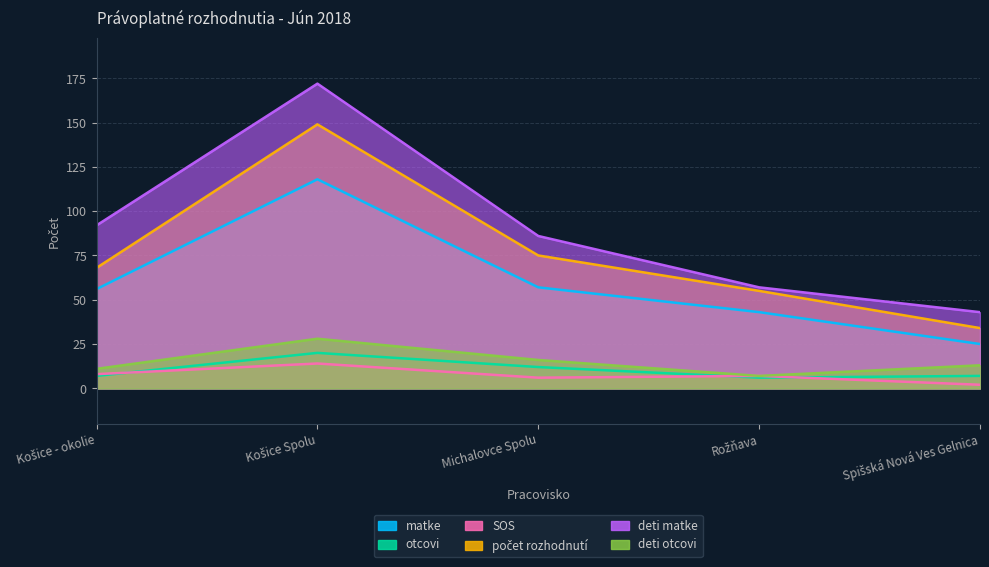

What is the total value across all series at Košice - okolie?

242